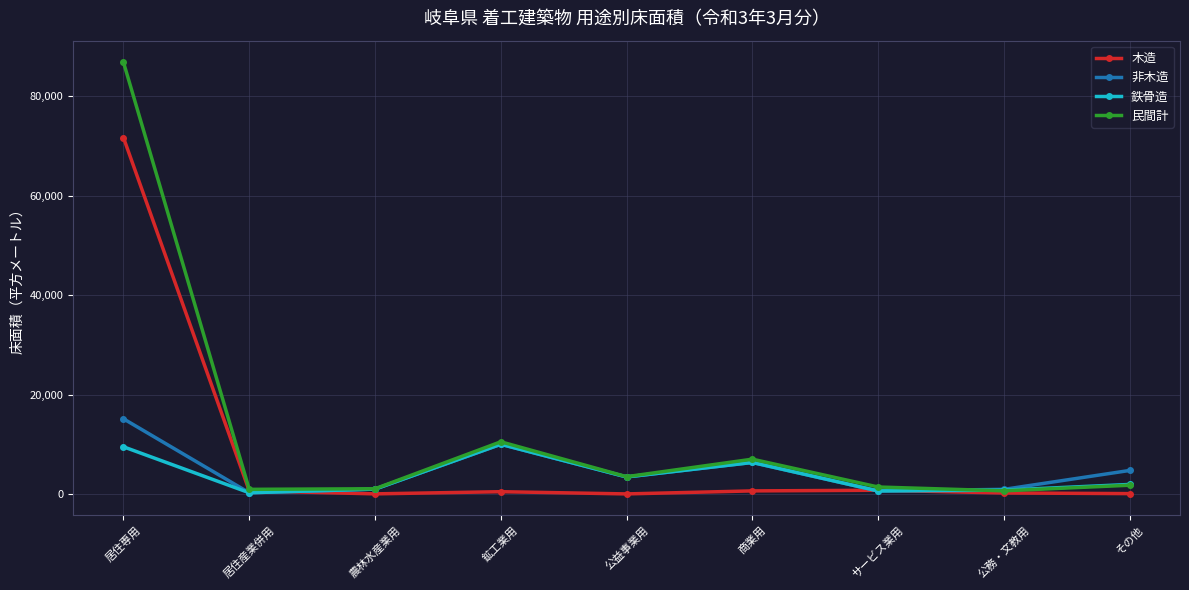

What is the label of the 9th point from the left?

その他